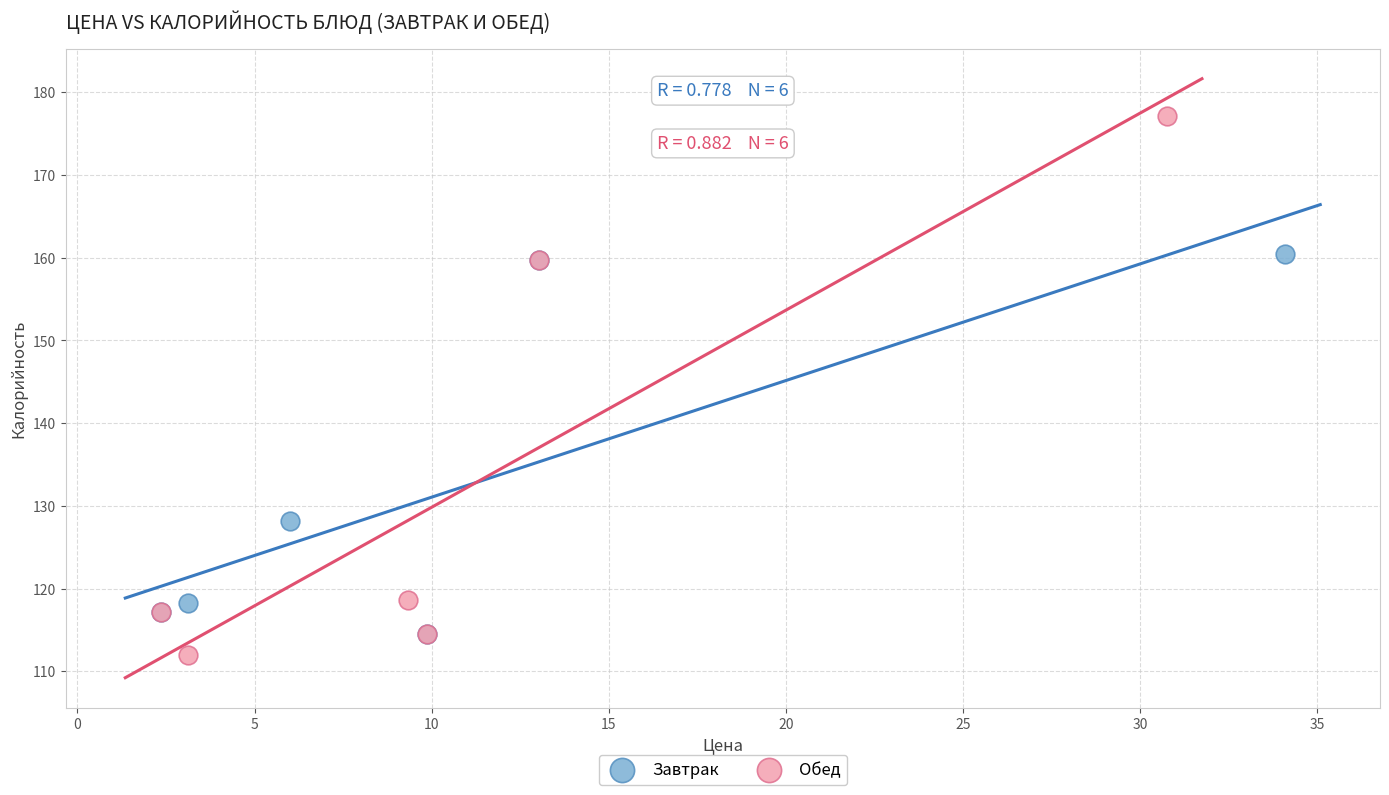

Which series contains the highest Y value?

Обед